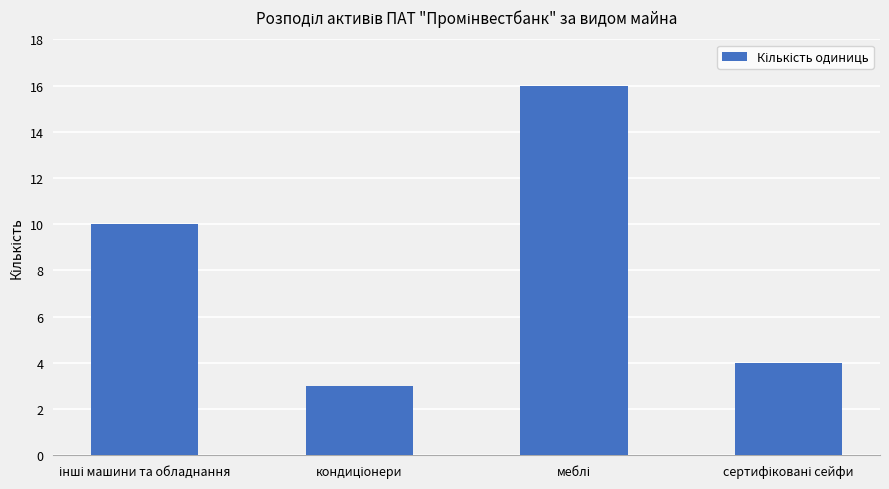

How many data points does each series have?

4